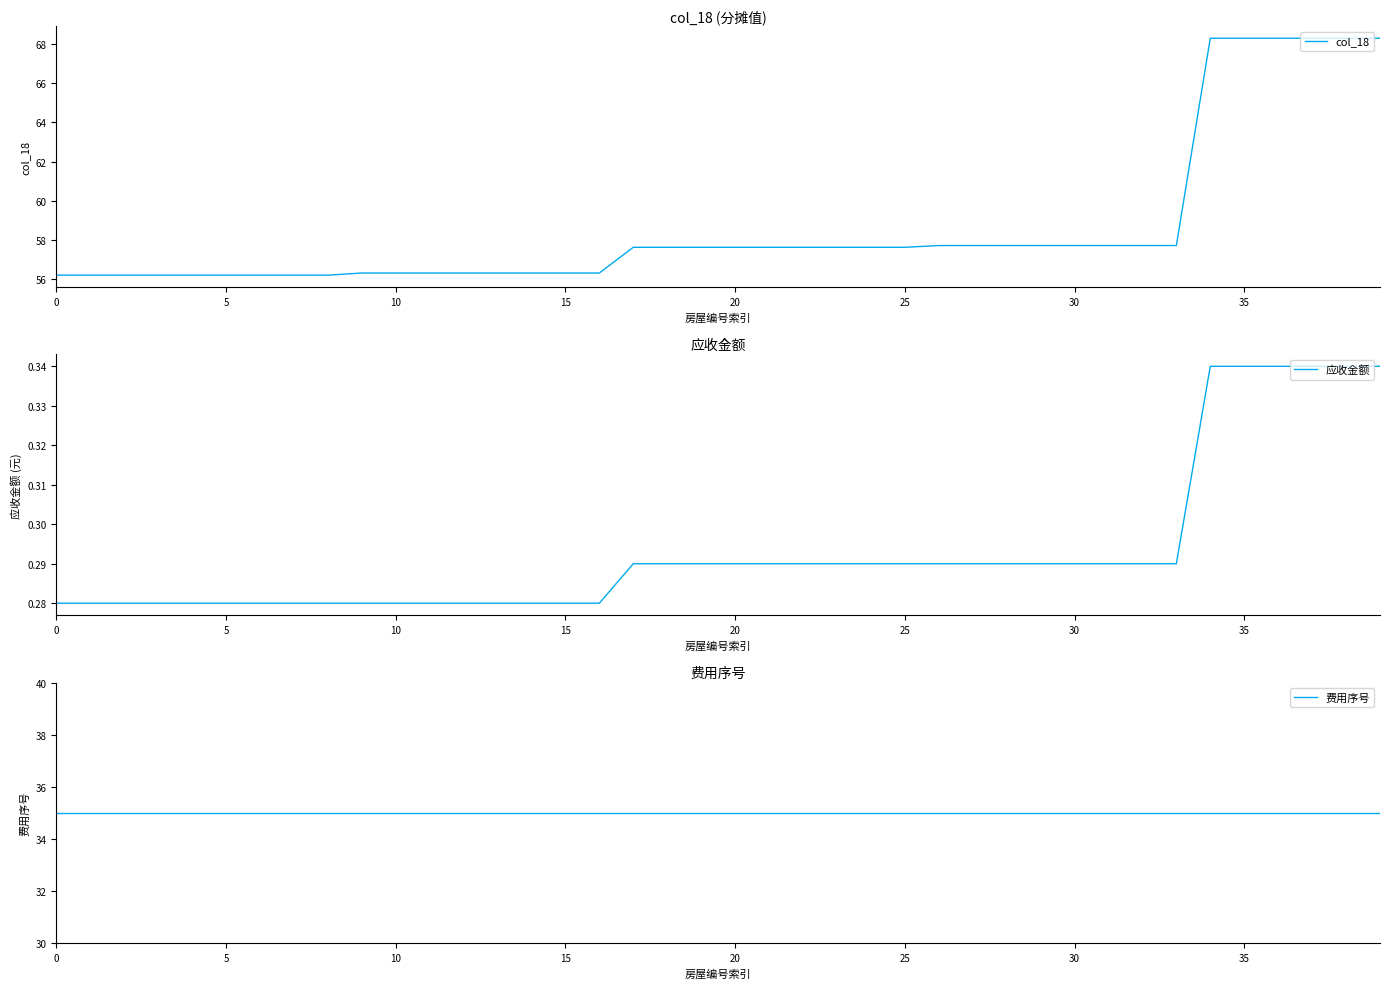

What is the sum of all 费用序号 values?

1400.0